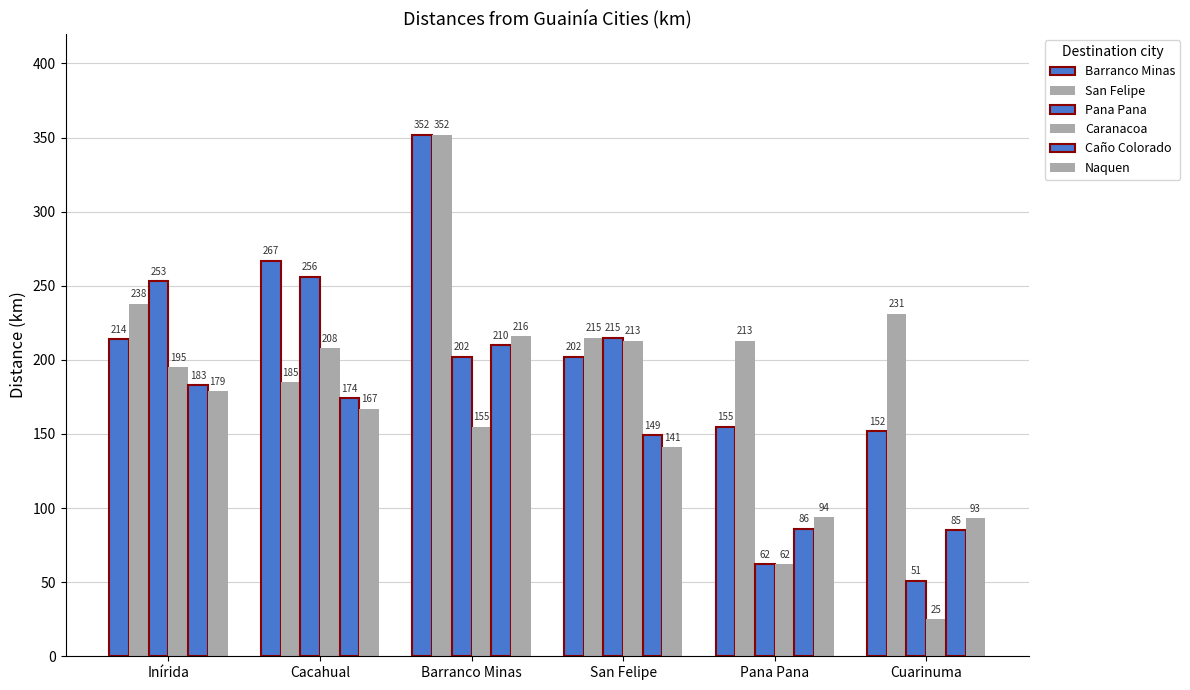

How many categories are shown in the chart?

6